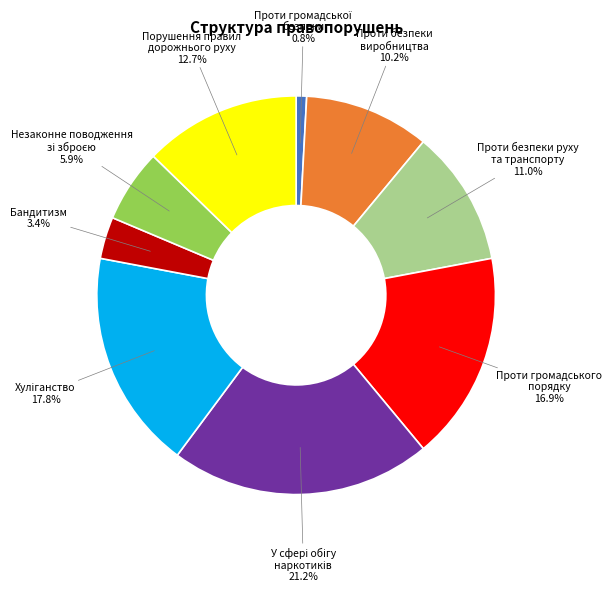

Is Бандитизм the majority of the pie?

No